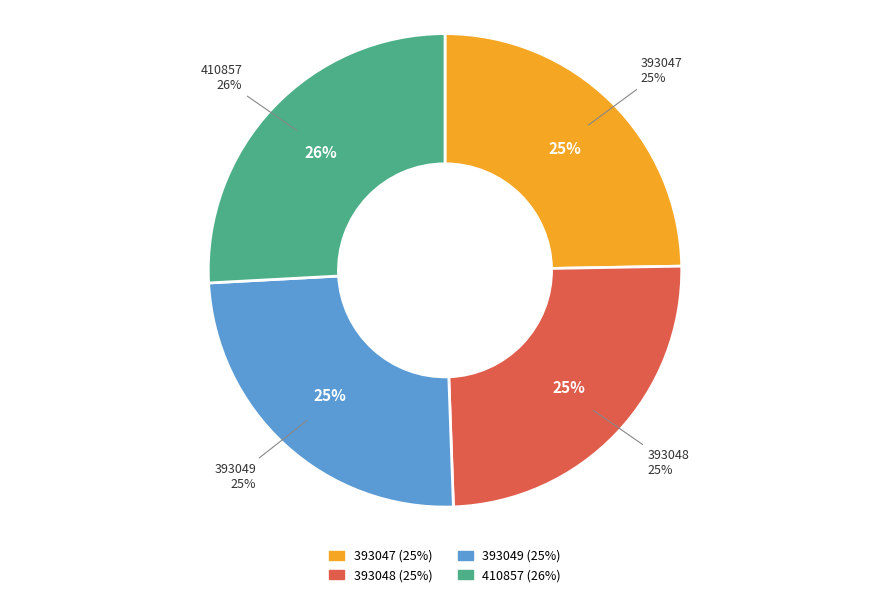

Which category has the smallest portion of the pie?

393047